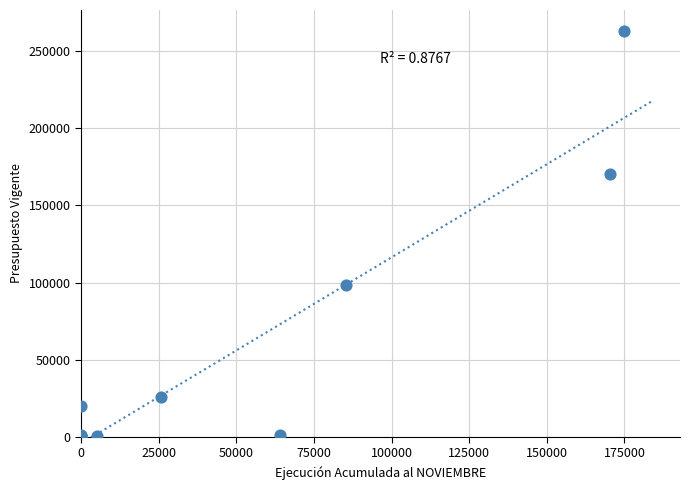

What Y value in the scatter plot is closest to 131497?

98342